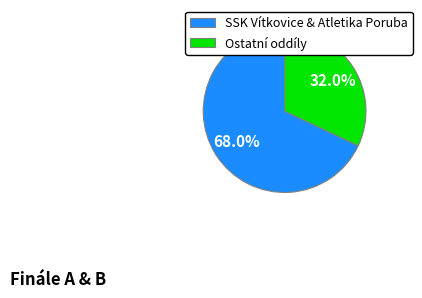

Rank the categories by value from lowest to highest.

Ostatní oddíly, SSK Vítkovice & Atletika Poruba